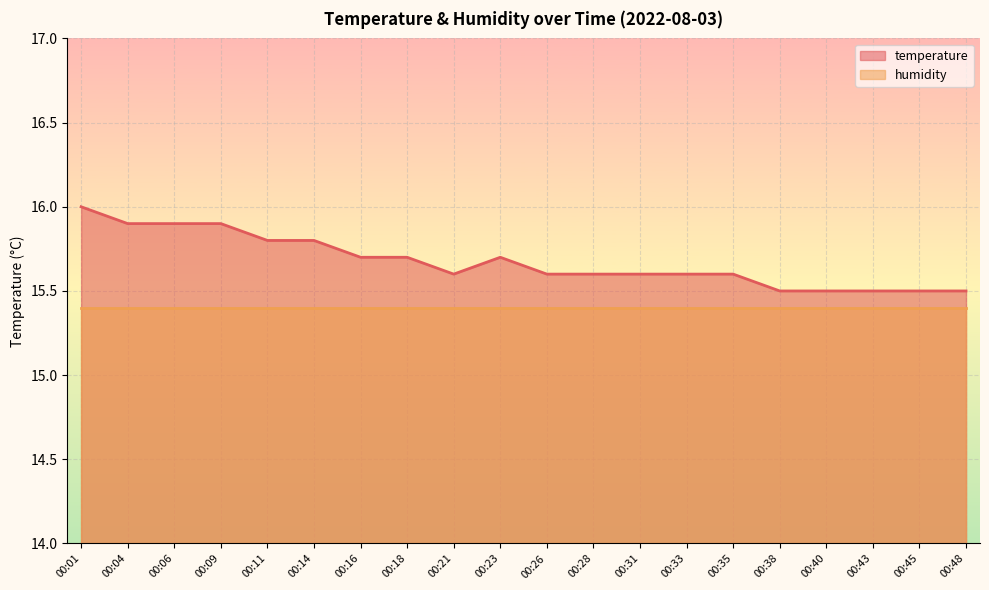

The chart shows a value of 15.5 at 00:48. True or false?

True